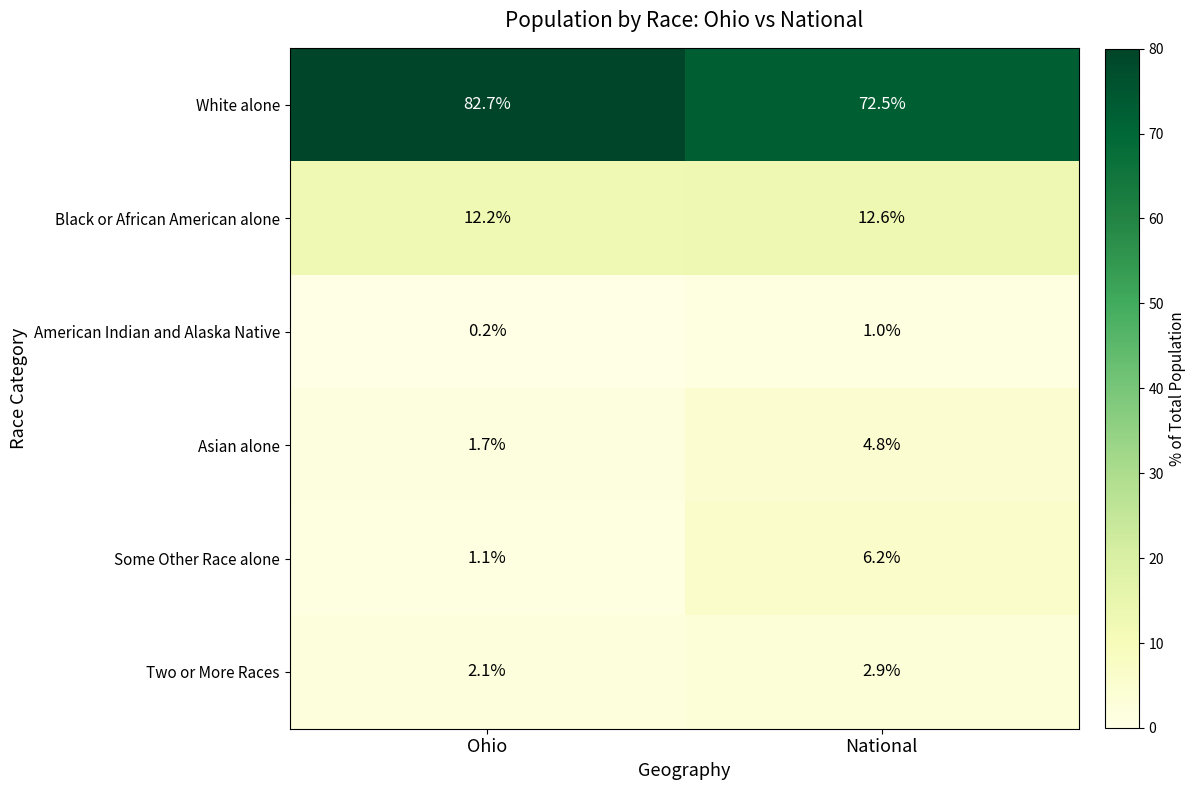

List the series in order of their peak value, highest first.

White alone, Black or African American alone, Some Other Race alone, Asian alone, Two or More Races, American Indian and Alaska Native